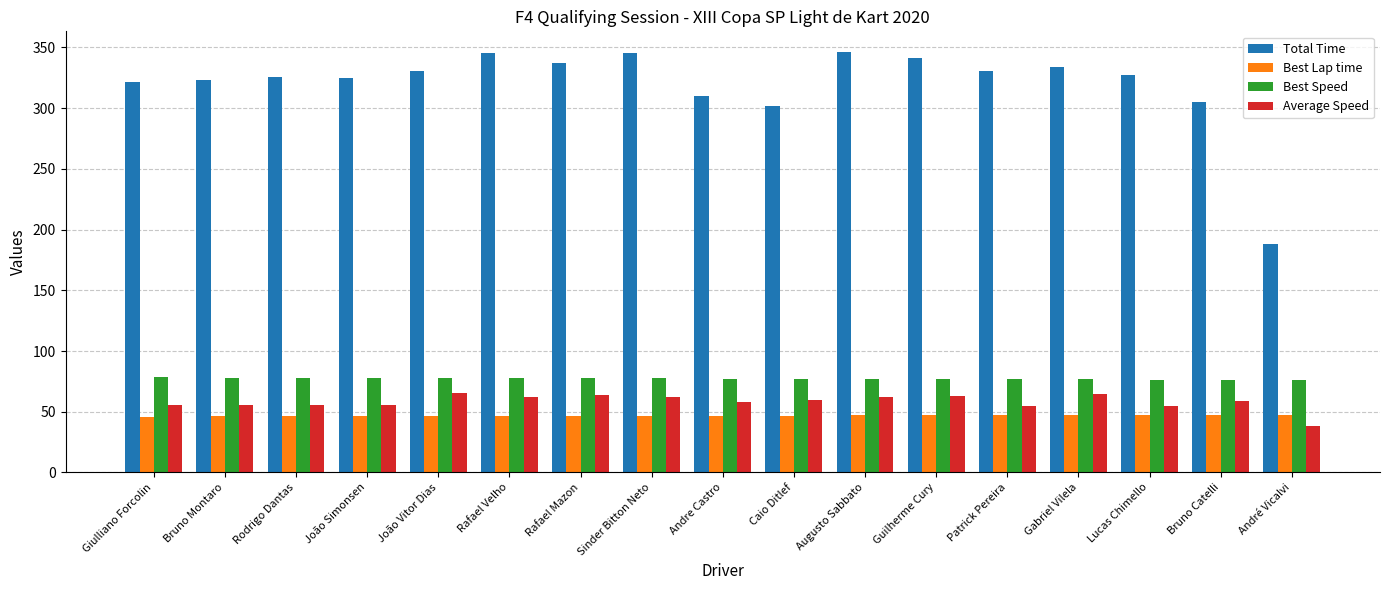

What is the difference between the second highest and minimum values in the Average Speed series?

26.4